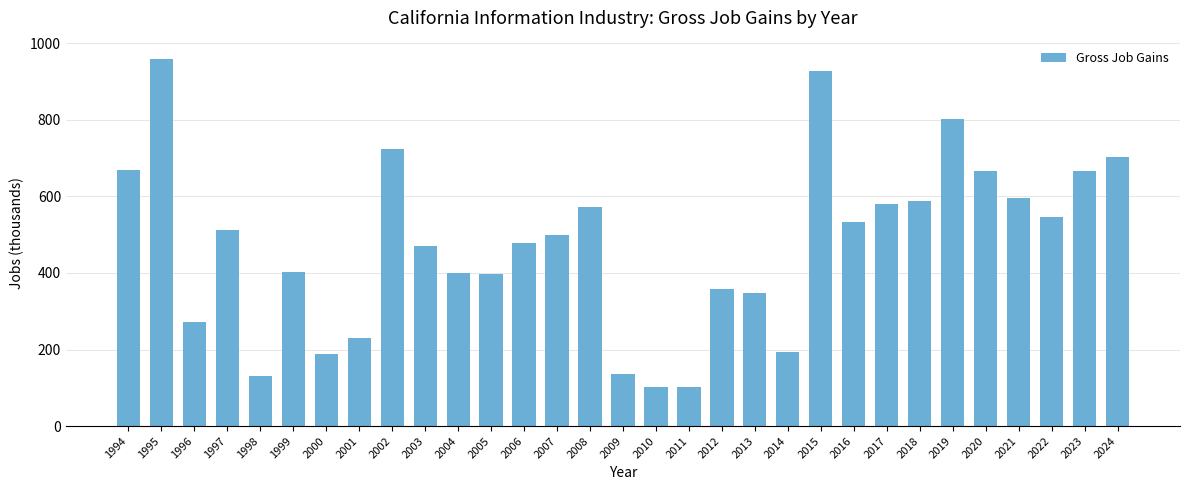

What is the ratio of the value at 2019 to the value at 2012?

2.2